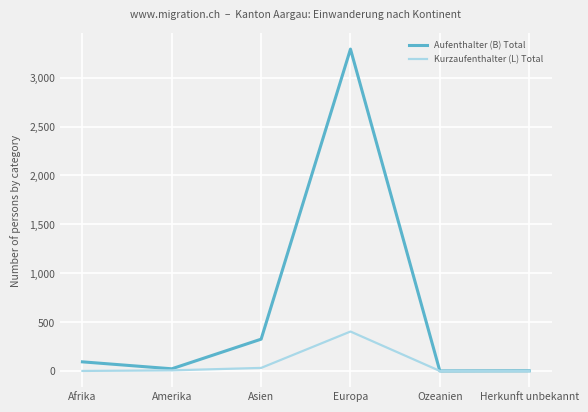

At which label is Aufenthalter (B) Total closest to 1646?

Asien